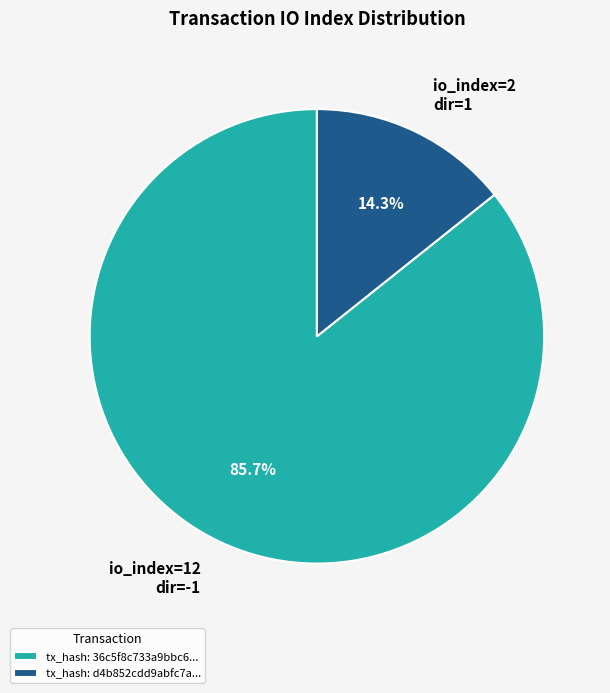

What portion of the pie excludes io_index=2 dir=1?

85.7%